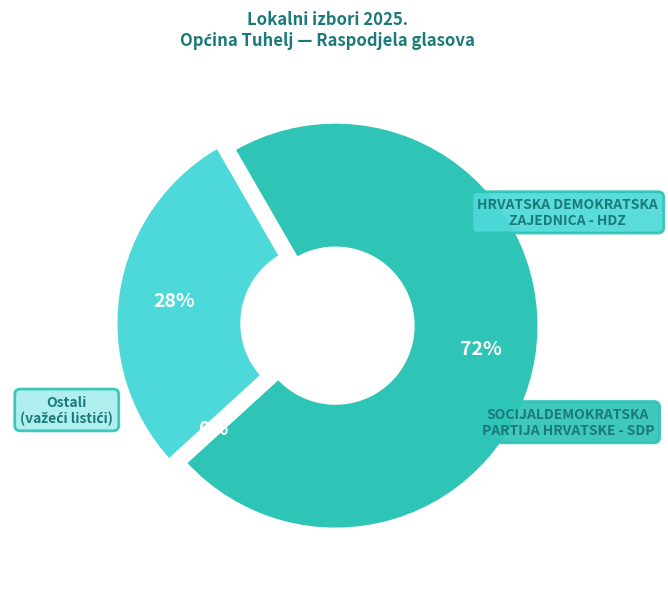

Which series has the largest range (max minus min)?

SDP